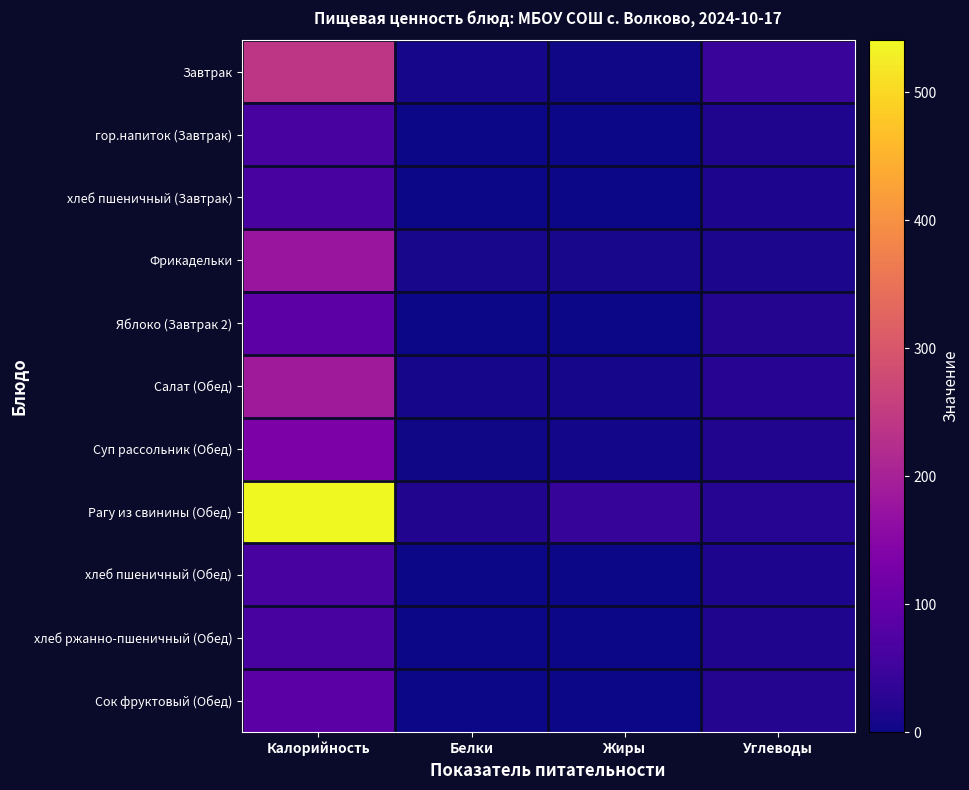

At how many categories does at least one series exceed 453?

1